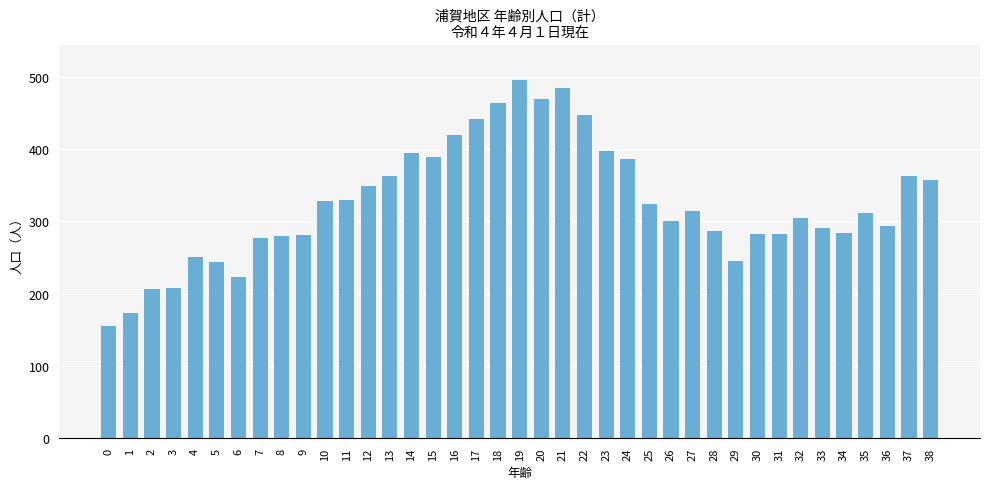

What is the maximum value shown in the chart?

495